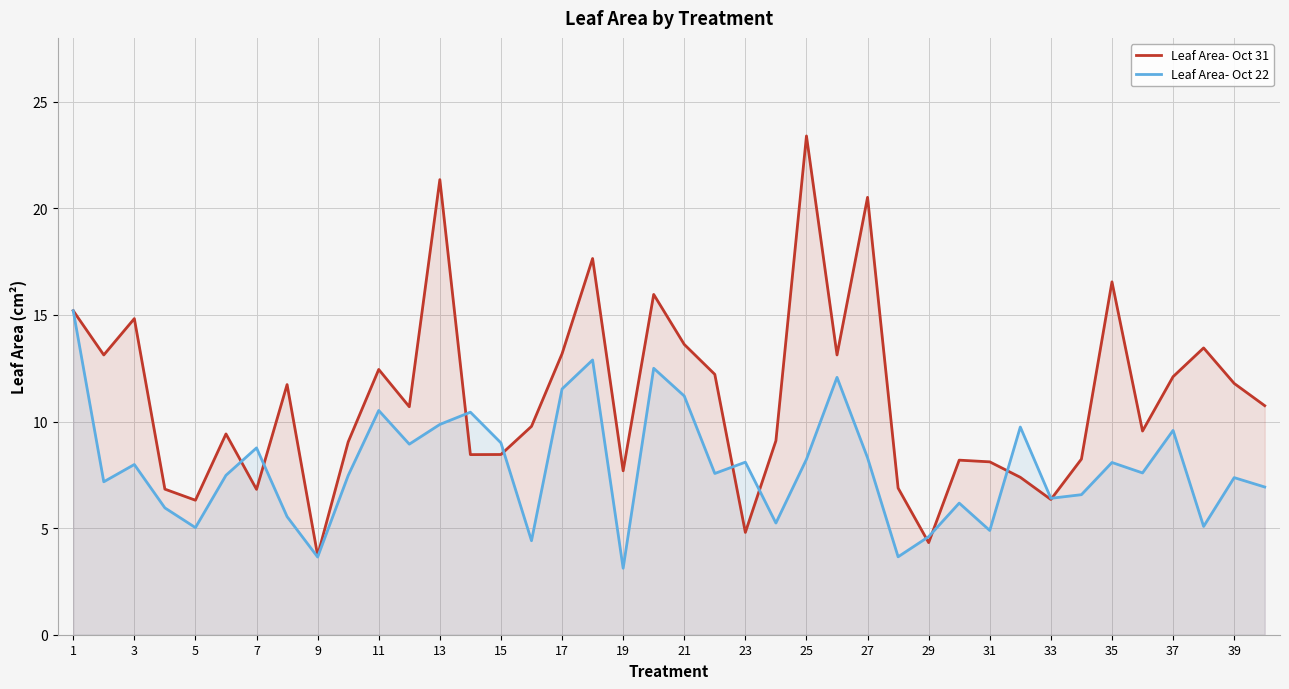

Which series has the largest total across all categories?

Leaf Area- Oct 31